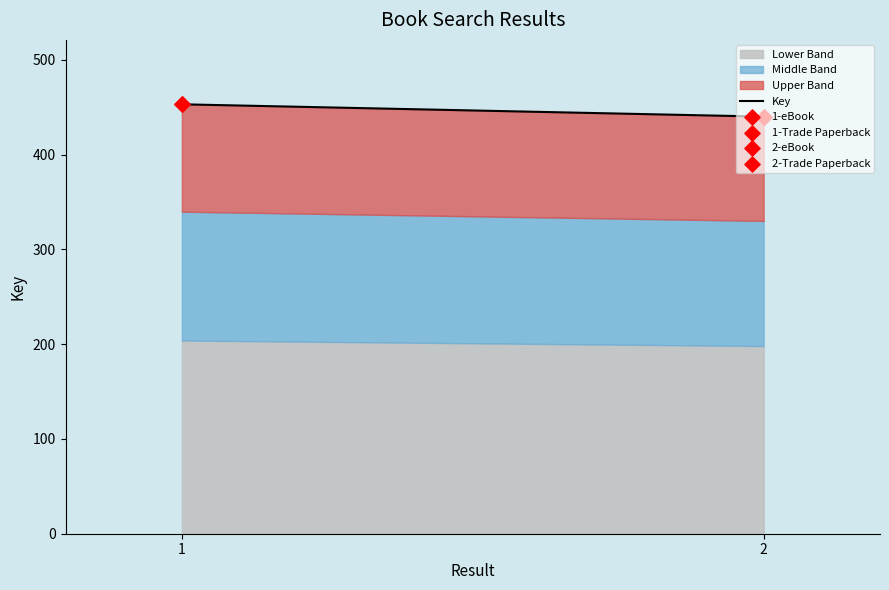

What is the ratio of the value at 1 to the value at 2?

1.0